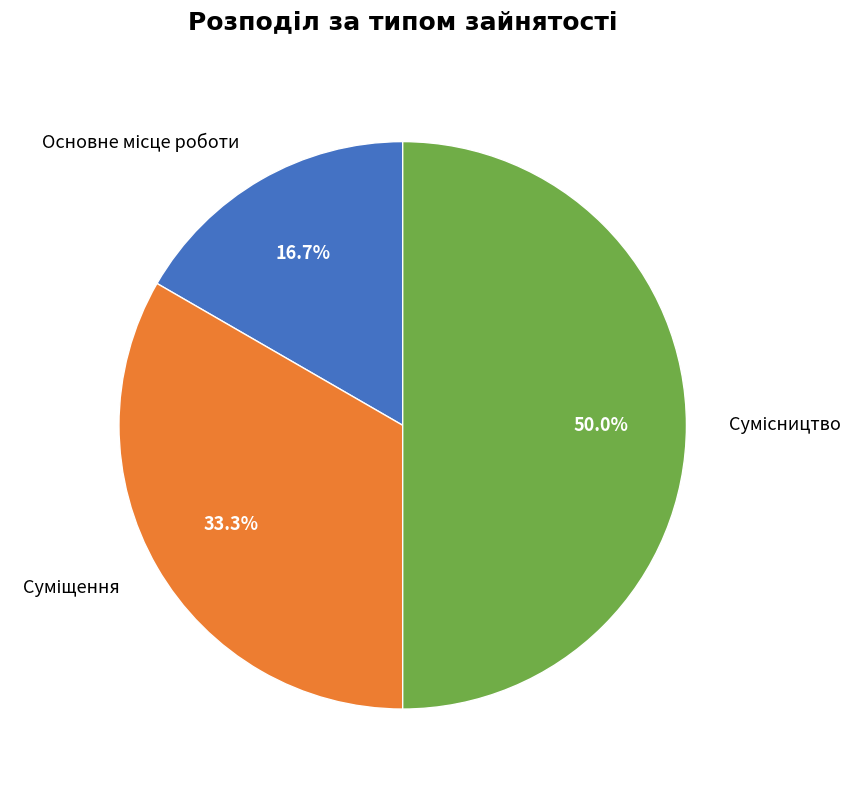

How many segments does this pie chart have?

3